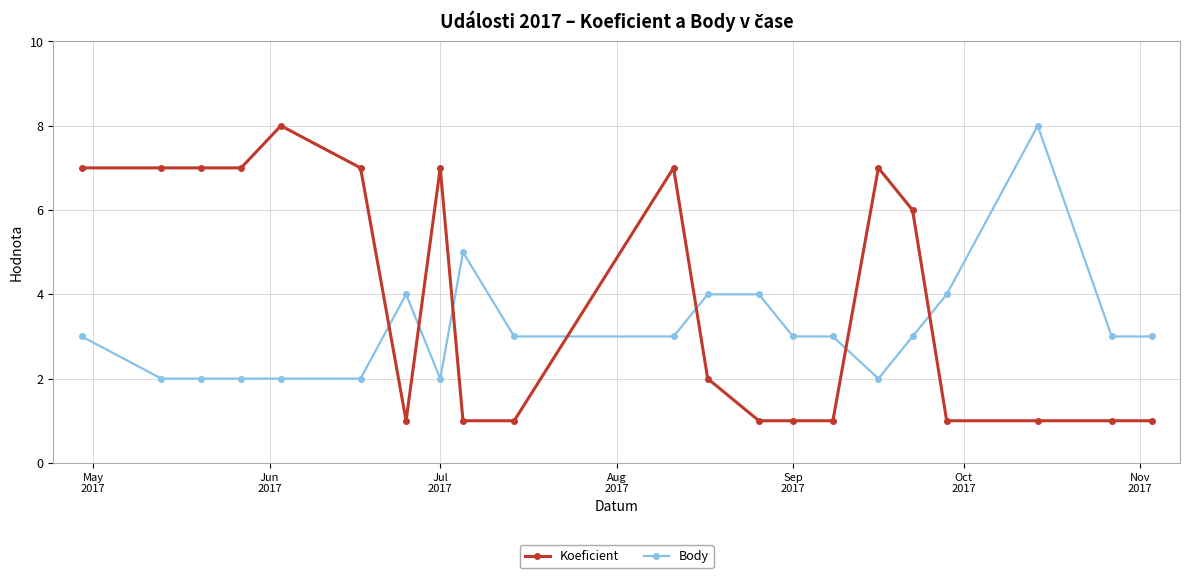

Rank the series by their average value, from lowest to highest.

Body, Koeficient